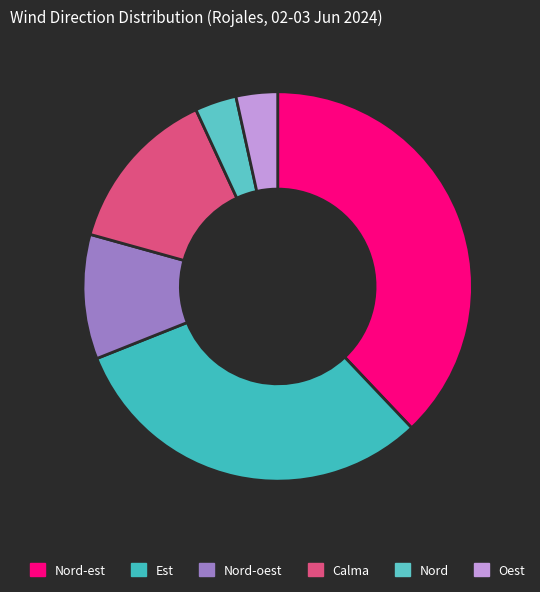

Does any single category account for the majority?

No